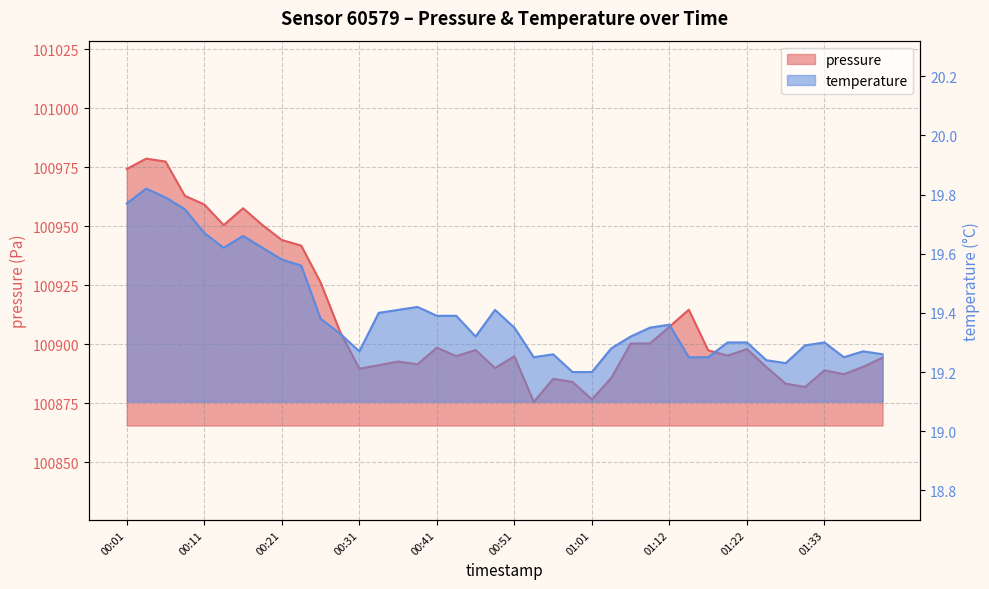

What is the average value of the temperature series?

19.4